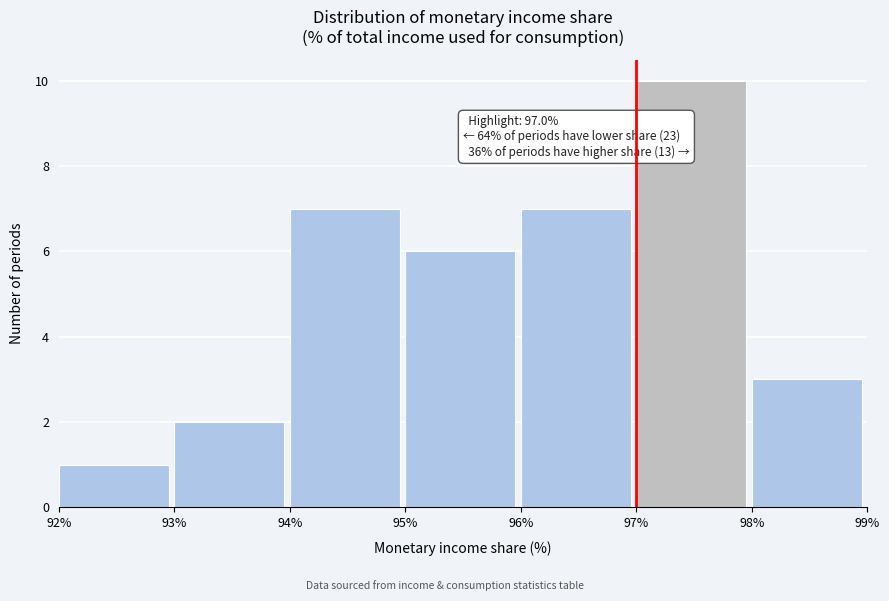

Which range on the x-axis has the tallest bar?

97% to 98%